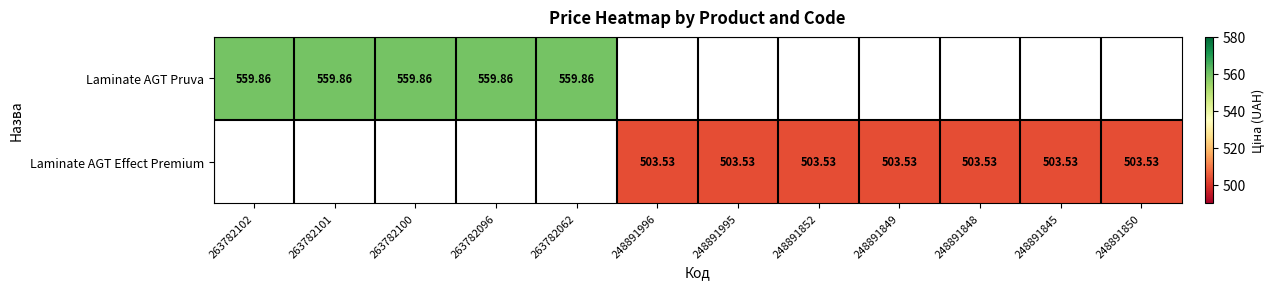

List the series in order of their peak value, lowest first.

Laminate AGT Pruva, Laminate AGT Effect Premium